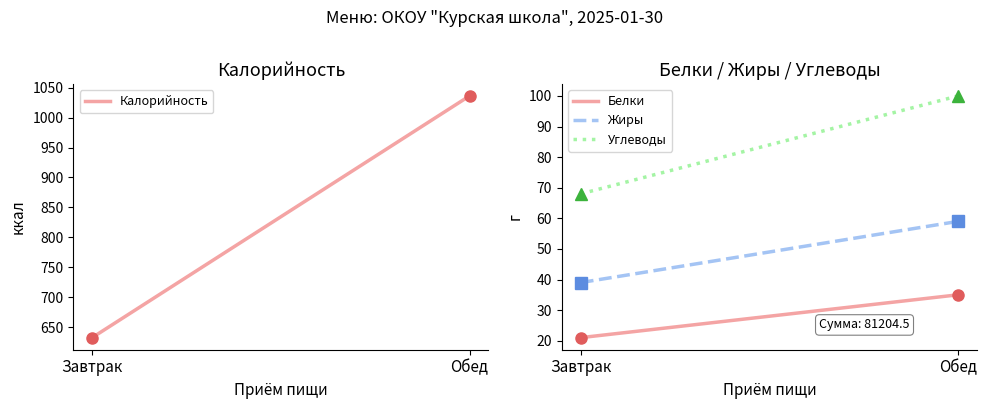

List the series in order of their peak value, lowest first.

Белки, Жиры, Углеводы, Калорийность